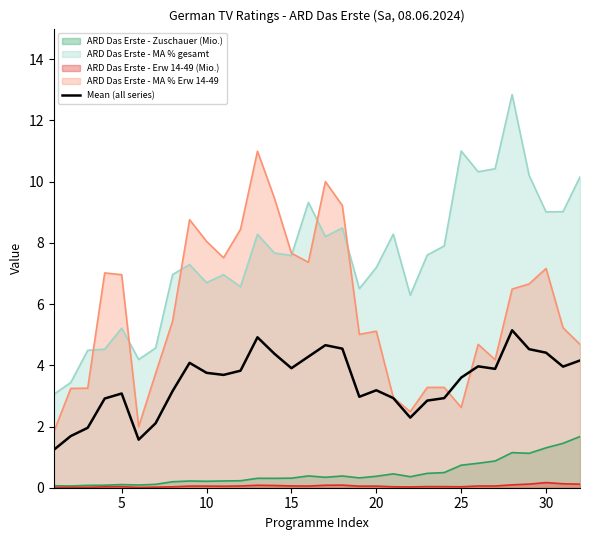

What is the difference between the second highest and minimum values?

3.7